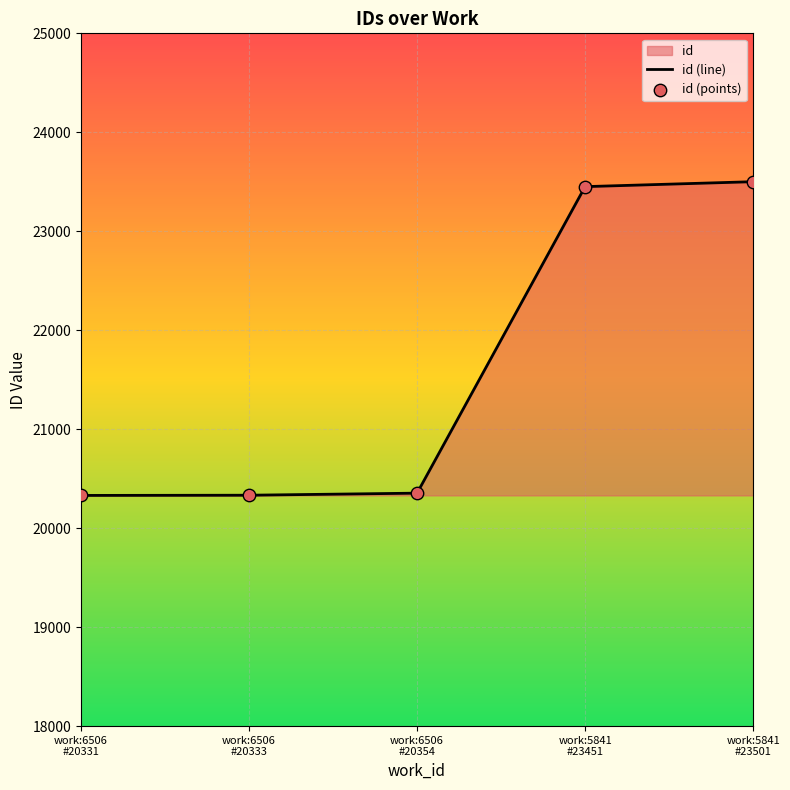

Which series contains the highest Y value?

id (line)